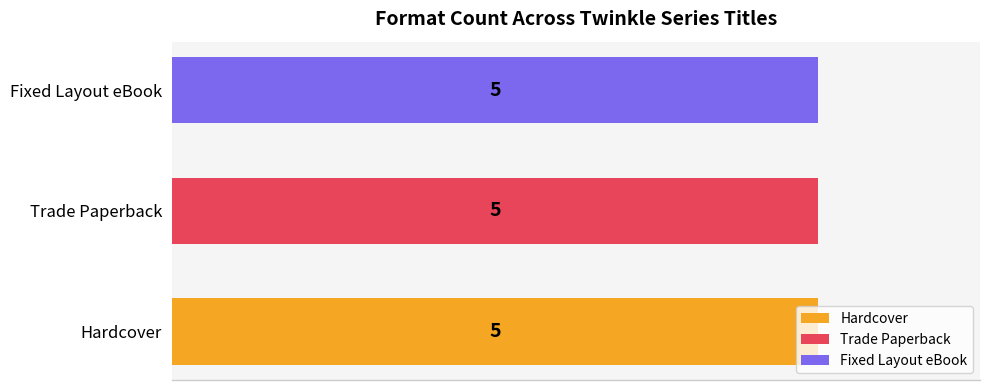

Which series has the largest range (max minus min)?

Hardcover